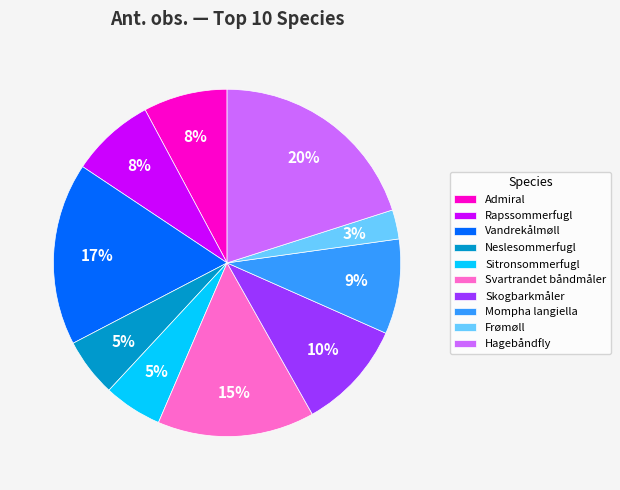

True or false: Vandrekålmøll accounts for 9% of the total.

False